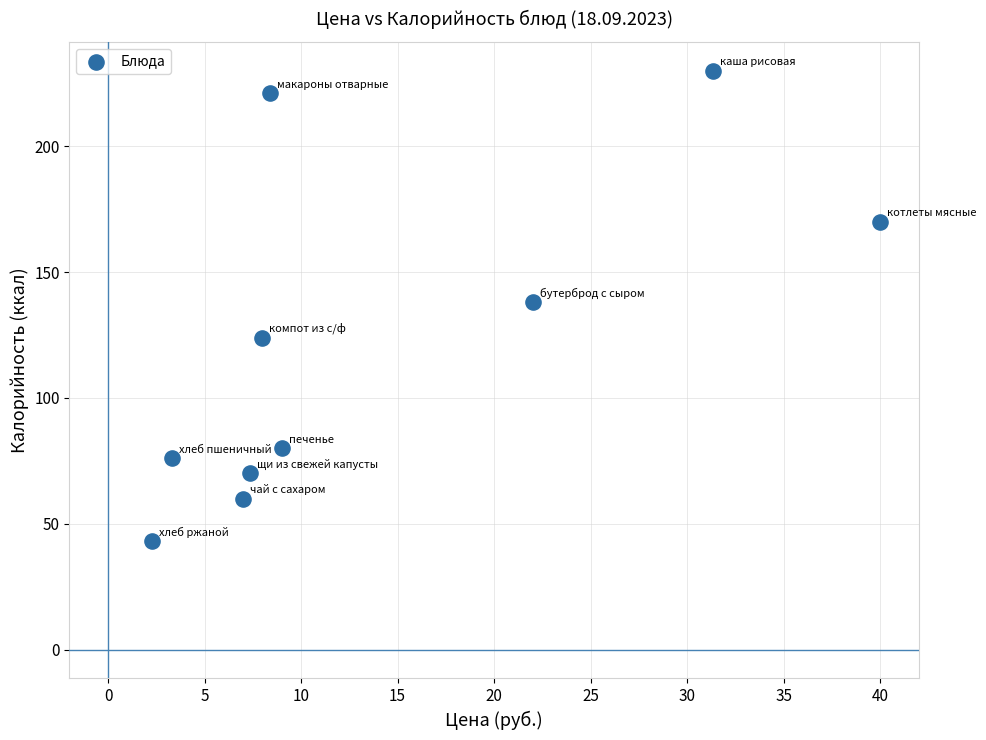

What is the range of Y values (max minus min)?

187